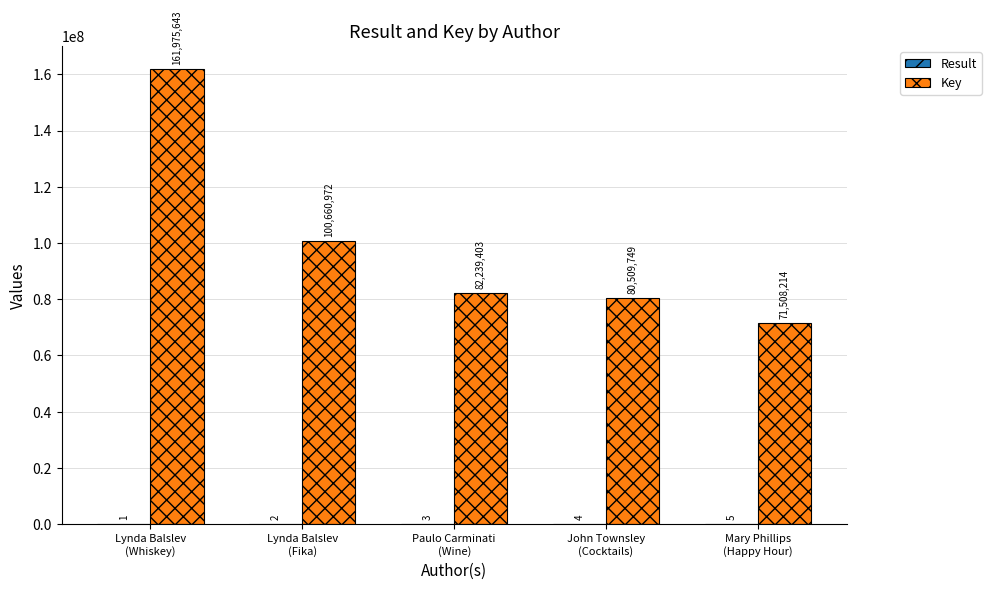

What is the maximum value shown in the chart?

161975643